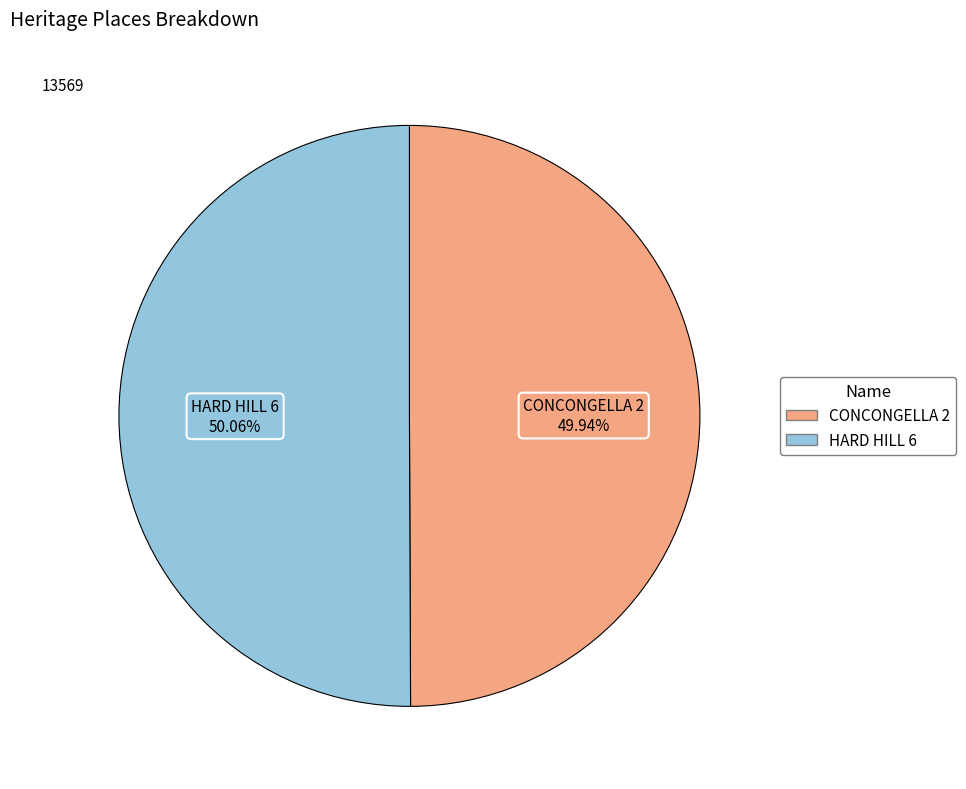

Approximately how many times larger is the value at CONCONGELLA 2 compared to HARD HILL 6?

1.0